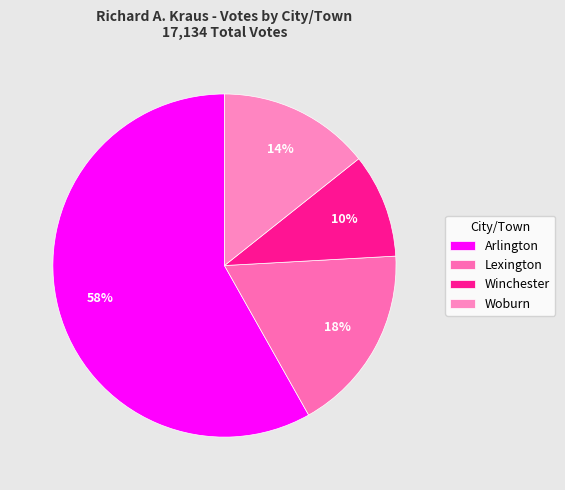

Which slice is the largest?

Arlington